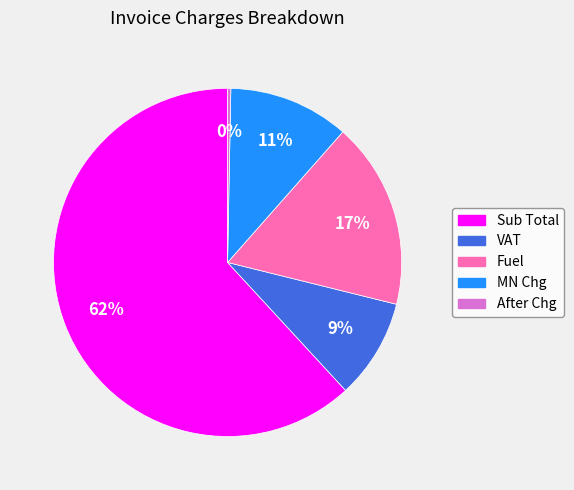

What is the majority slice?

Sub Total